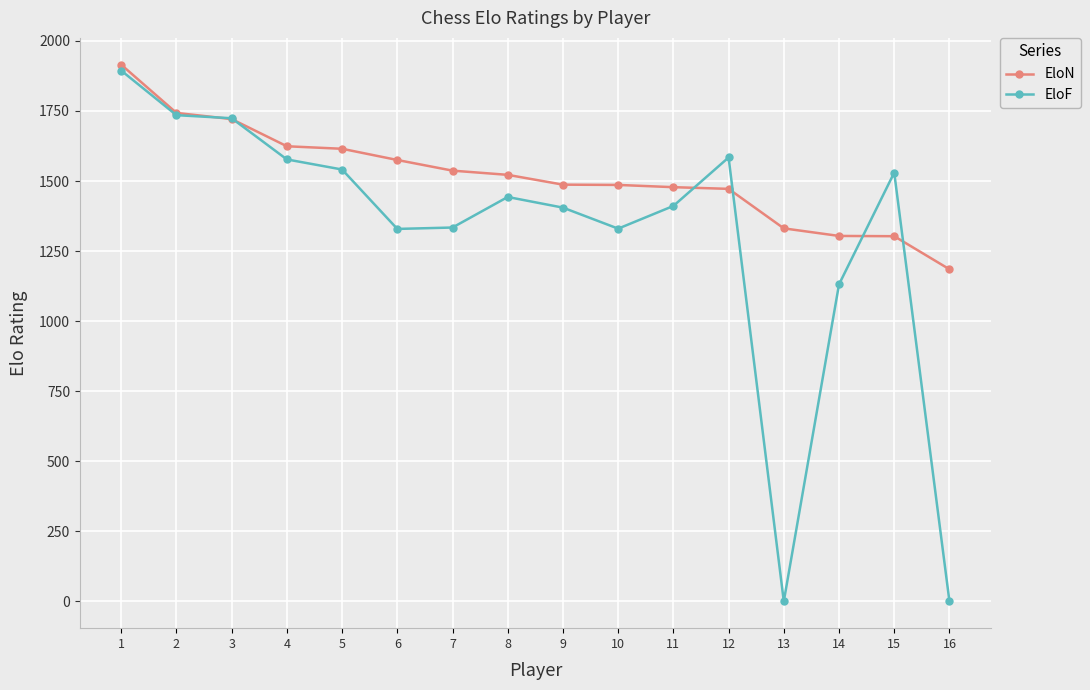

List the series in order of their overall mean, lowest first.

EloF, EloN